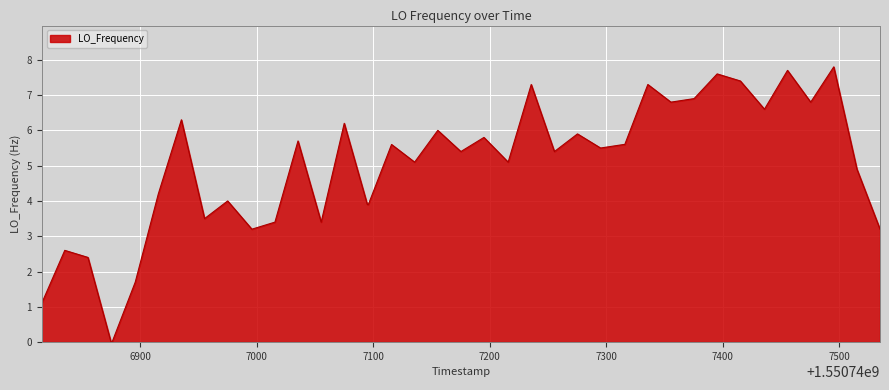

What is the maximum value shown in the chart?

7.8